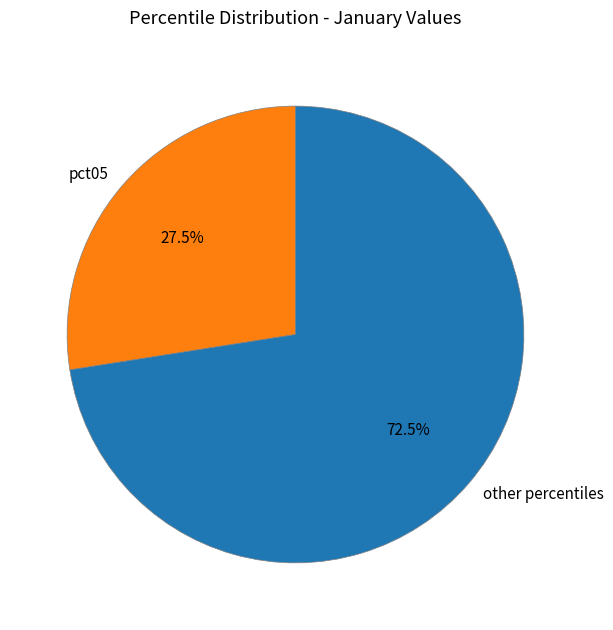

Rank the categories by value from highest to lowest.

other percentiles, pct05